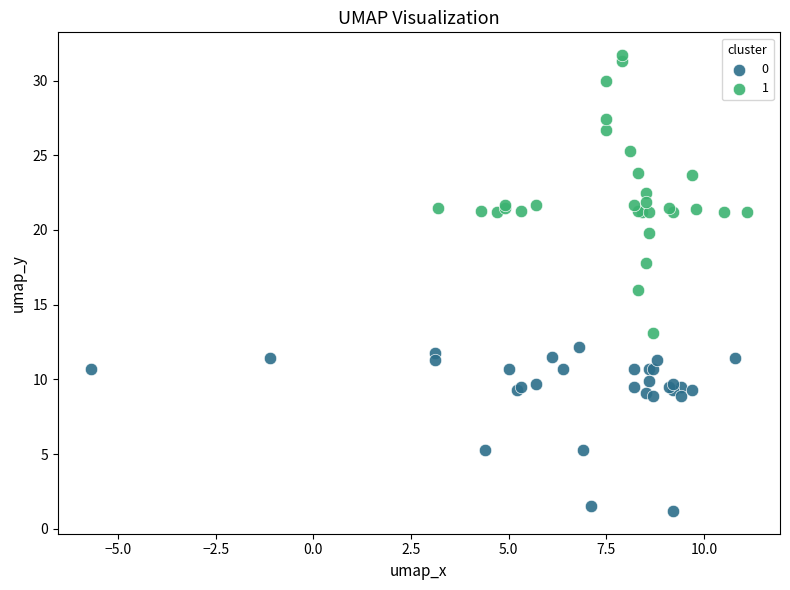

What are all the series names shown in the legend?

0, 1